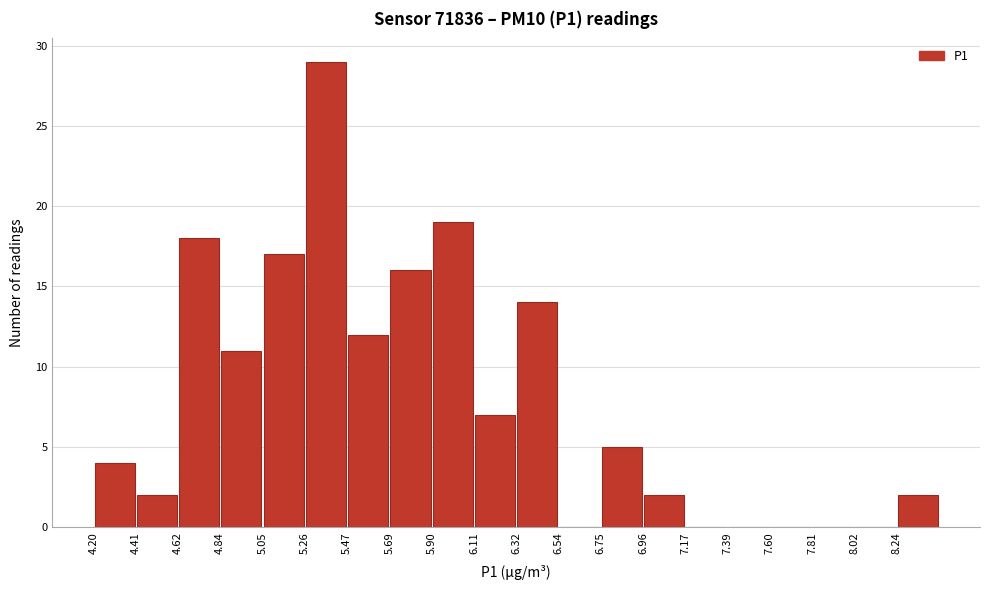

How tall is the bar that spans 6.95 to 7.20 on the x-axis? Neither the bar edges nor the heights are printed on the chart, so give them approximately, as read against the axes.

2